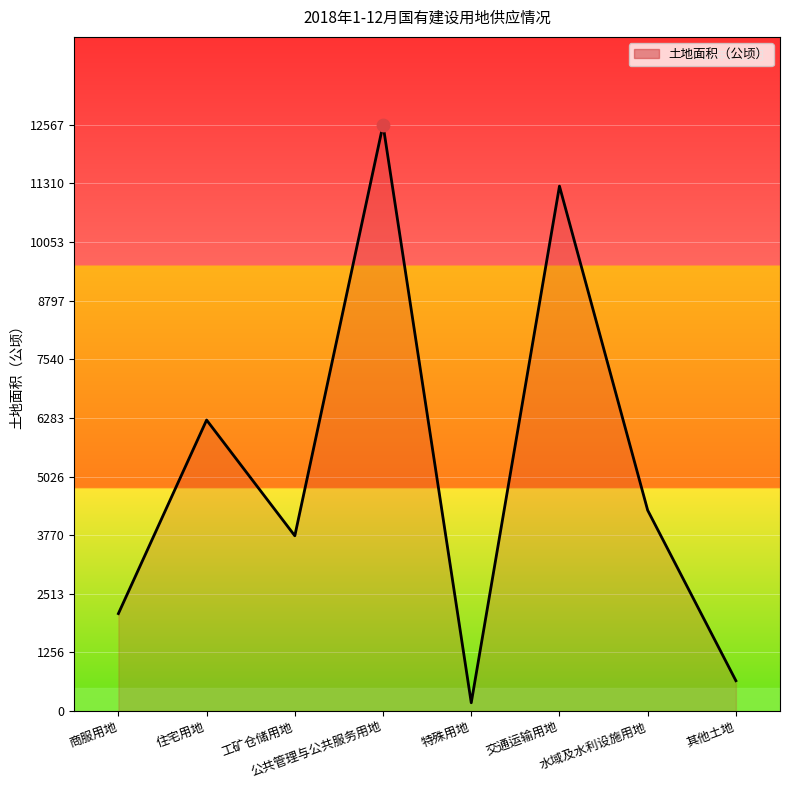

What is the change in value from 住宅用地 to 交通运输用地?

+5014.5